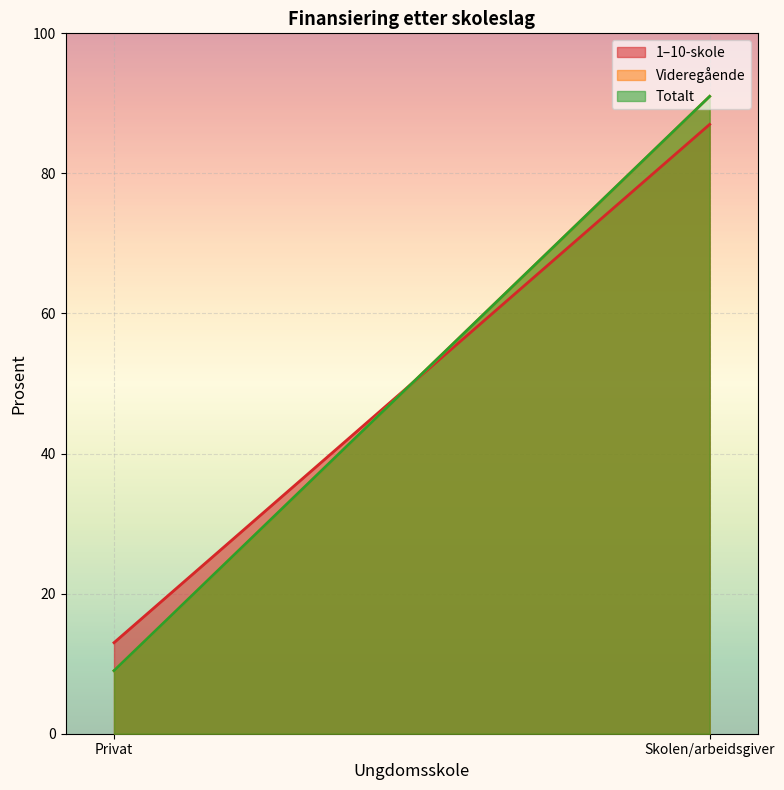

At how many categories does at least one series exceed 10?

2